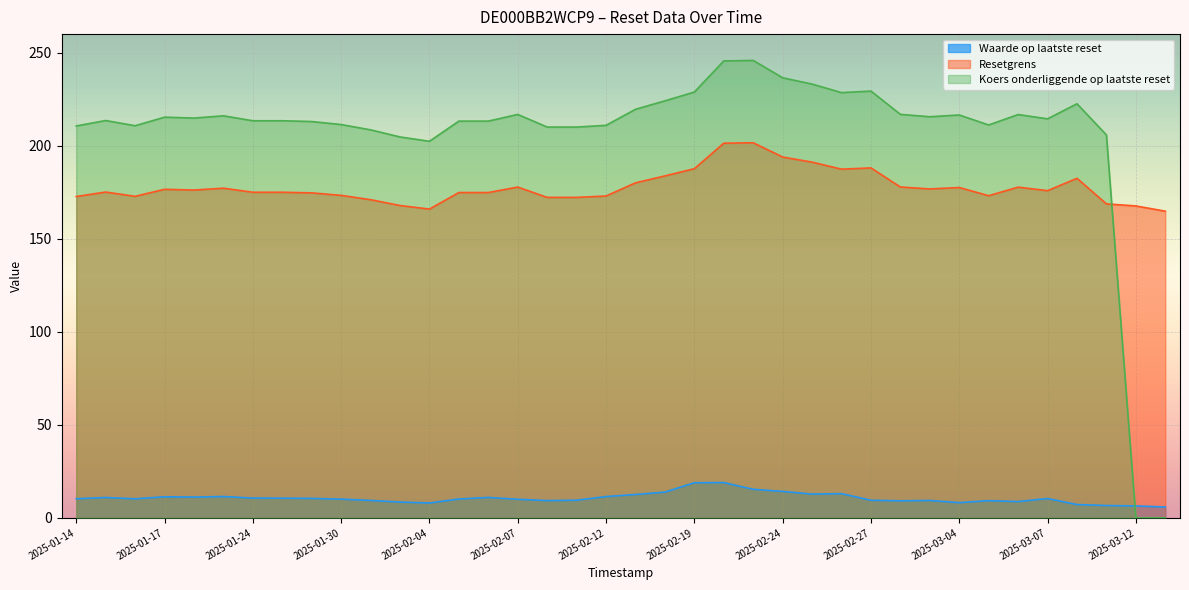

How many data points in Koers onderliggende op laatste reset are less than 214?

19